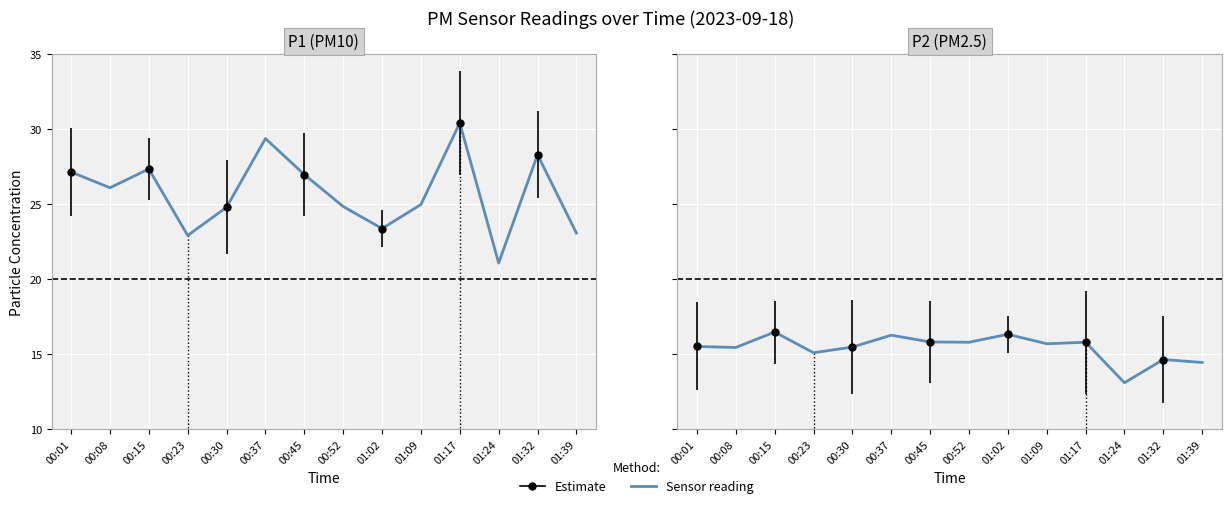

What is the average value of the P2 (PM2.5) series?

15.4